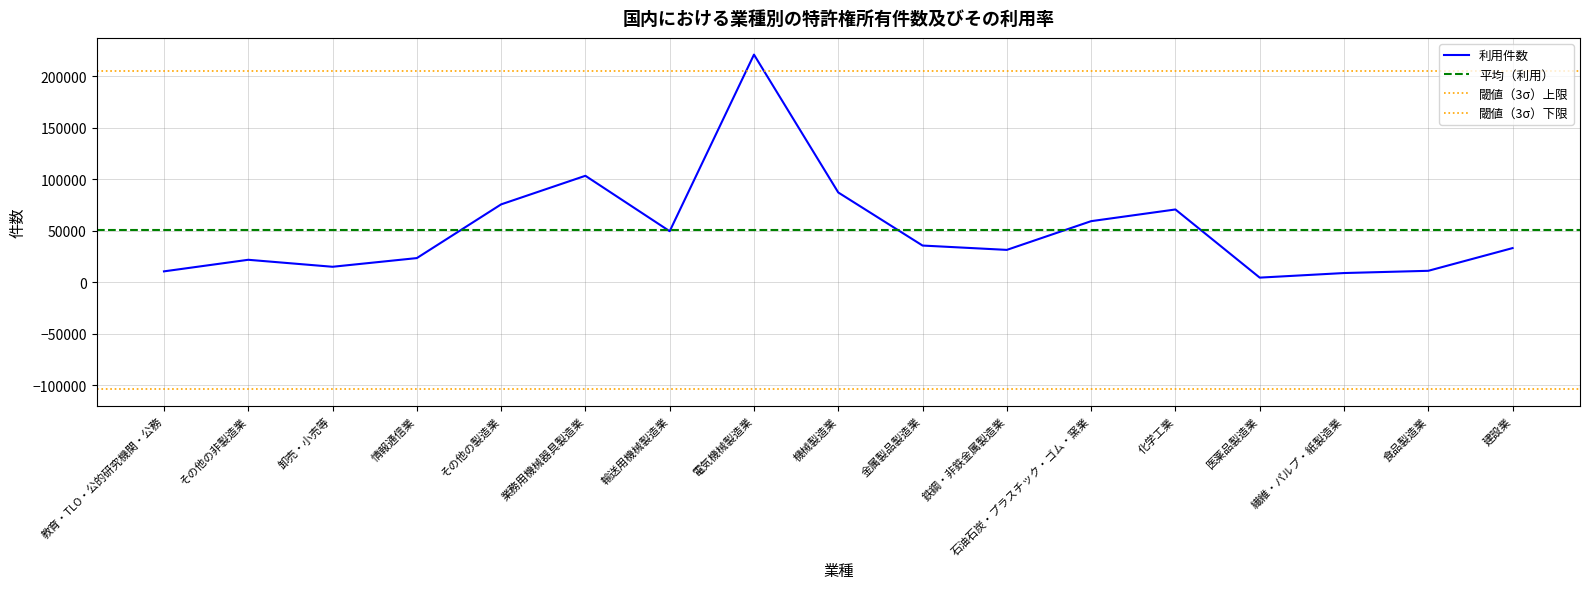

What is the average value?

50668